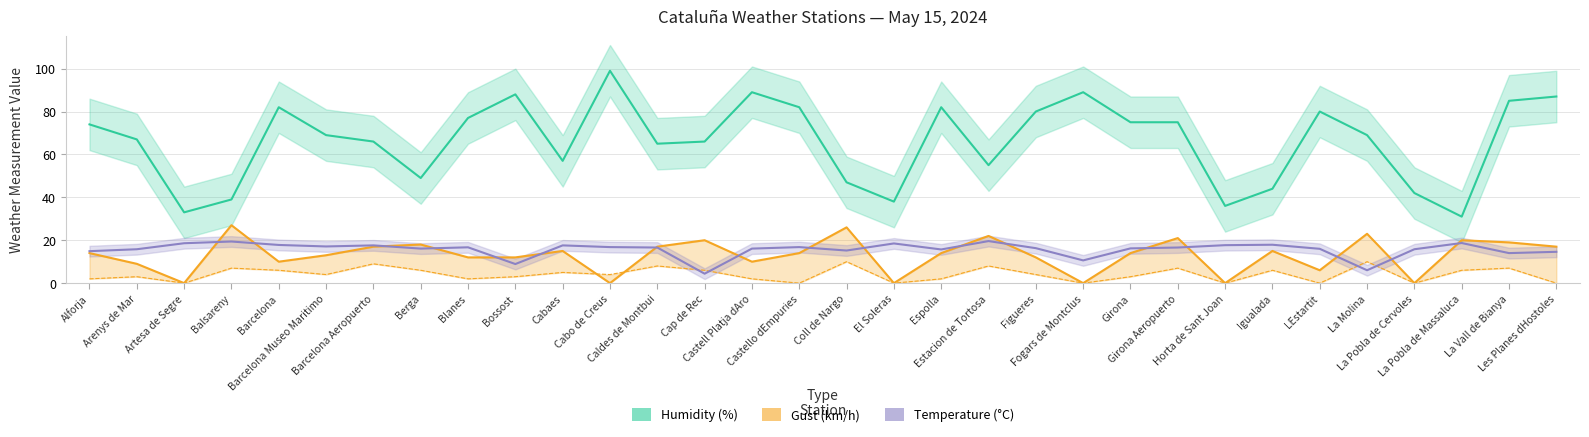

True or false: Gust (km/h) has more than 1 interior local peaks.

True